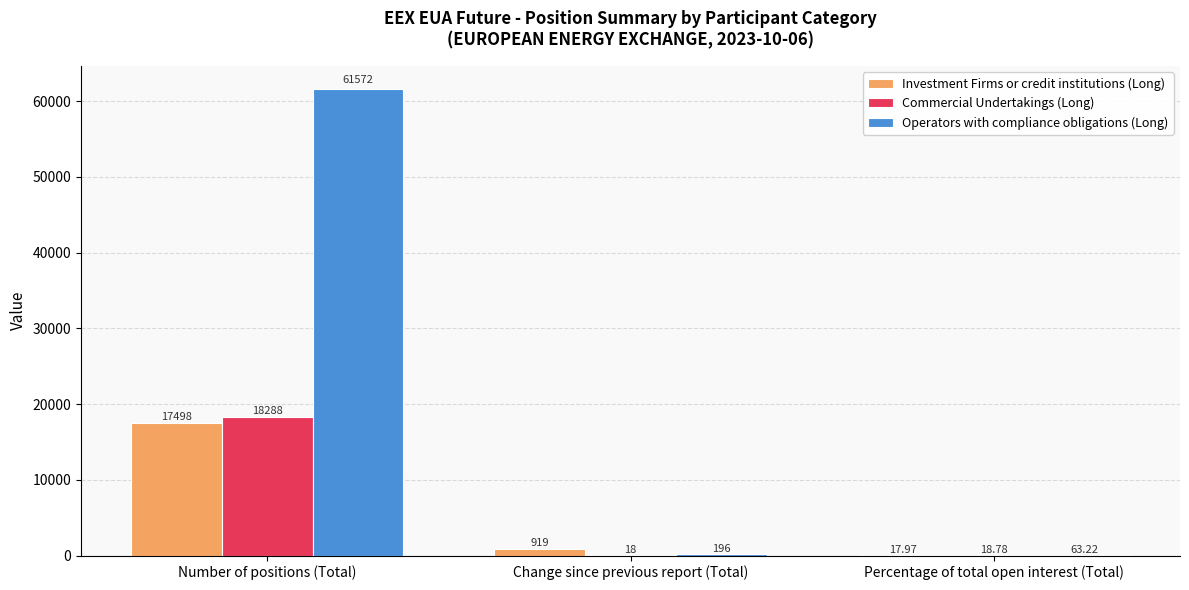

What is the sum of all Commercial Undertakings (Long) values?

18324.8